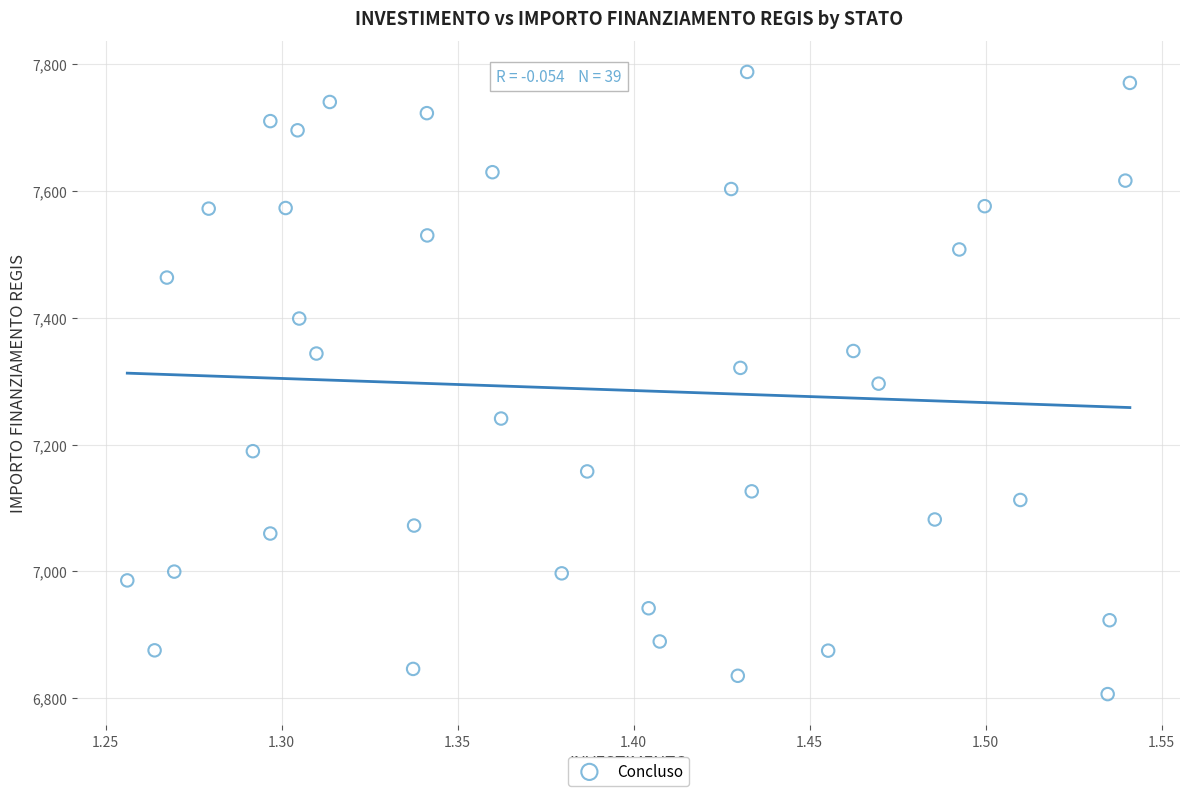

What is the range of Y values (max minus min)?

981.4